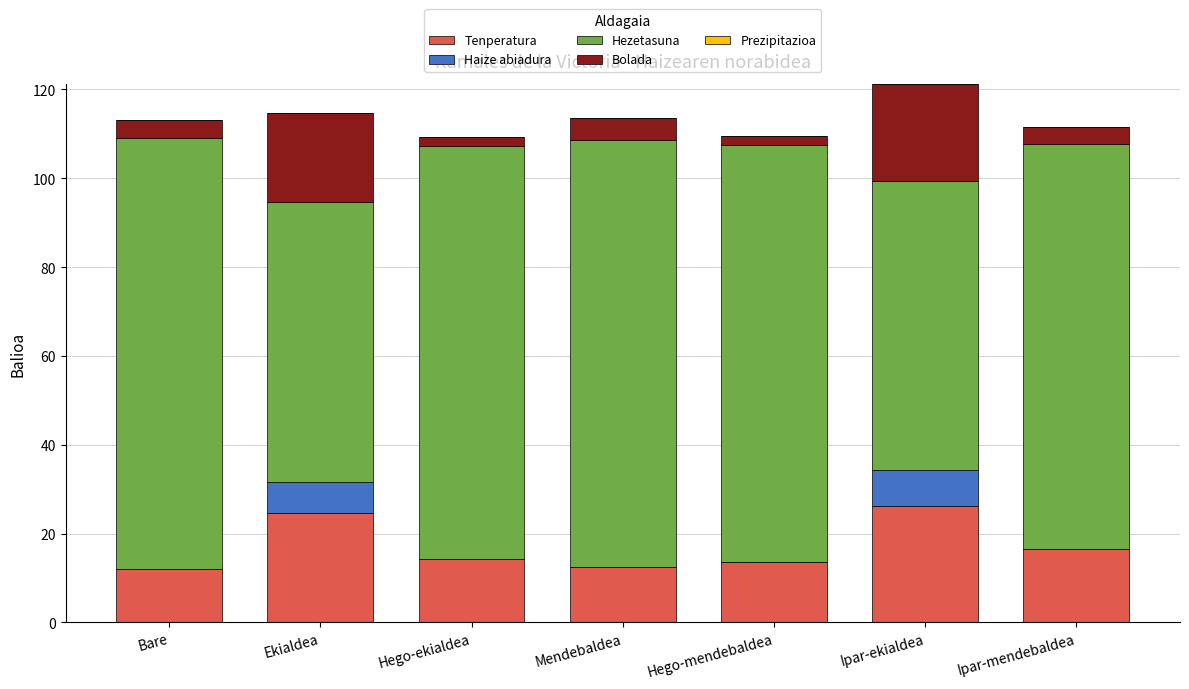

At which category is the sum across all series the highest?

Ipar-ekialdea